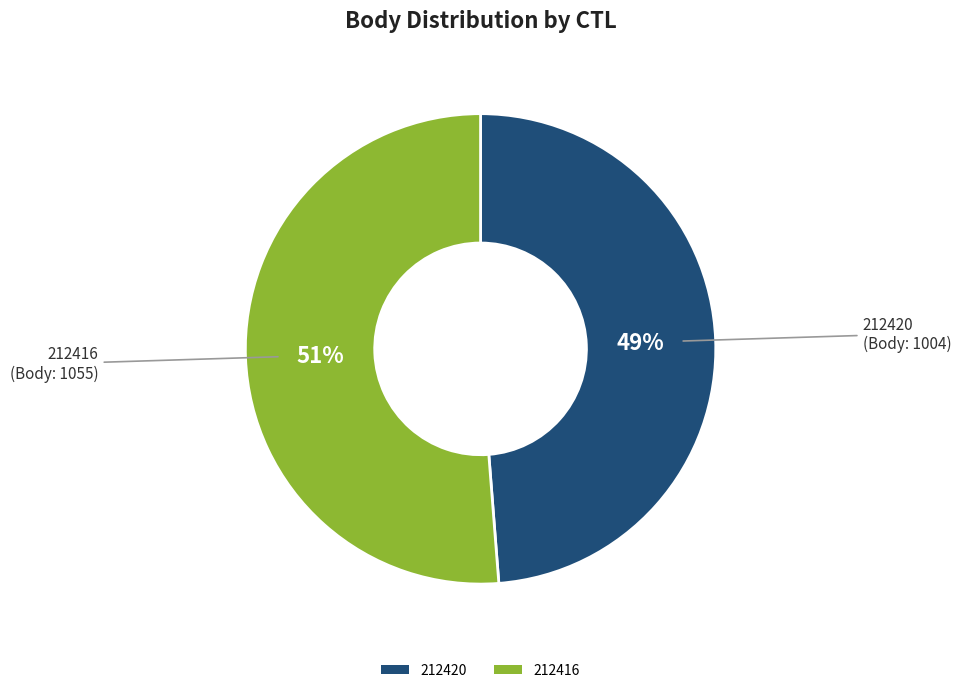

Which category has the biggest portion of the pie?

212416